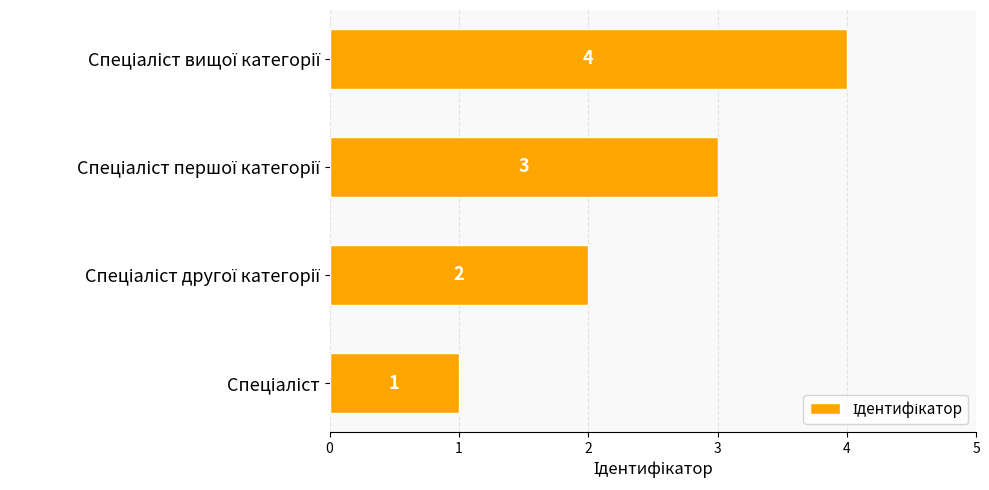

What is the difference between the maximum and minimum values?

3